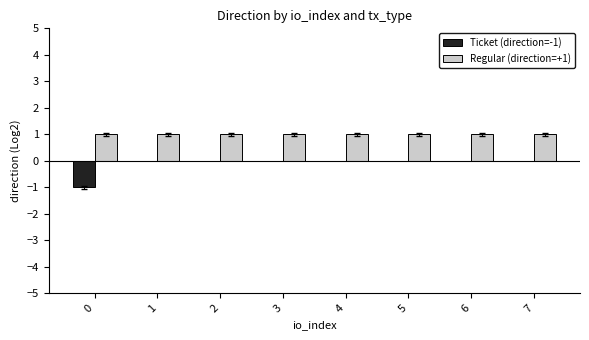

Which series has the widest spread of values?

Ticket (direction=-1)